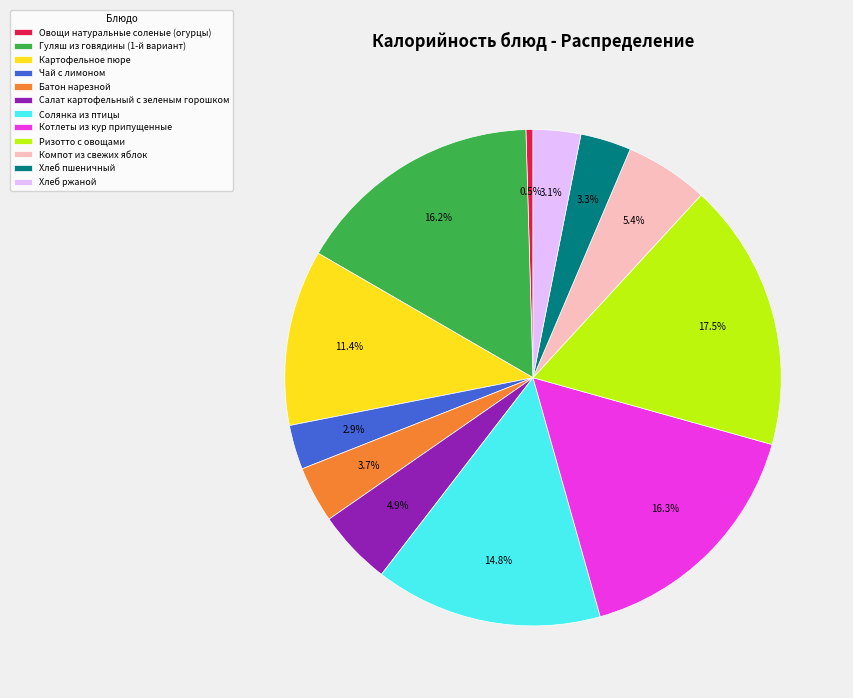

What is the smallest slice in the pie chart?

Овощи натуральные соленые (огурцы)